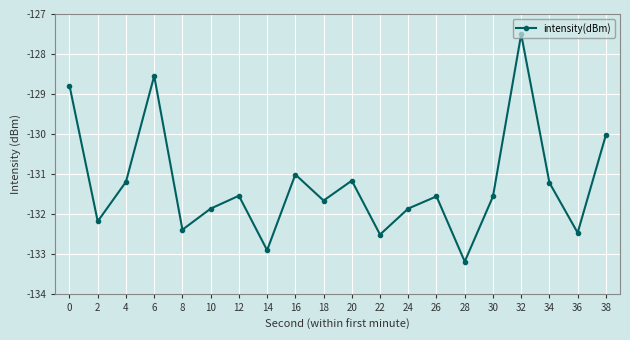

Count the number of categories in the chart.

20